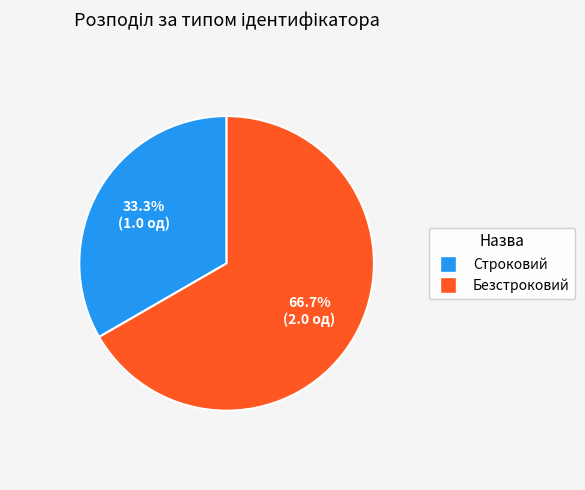

Between Безстроковий and Строковий, which is larger?

Безстроковий